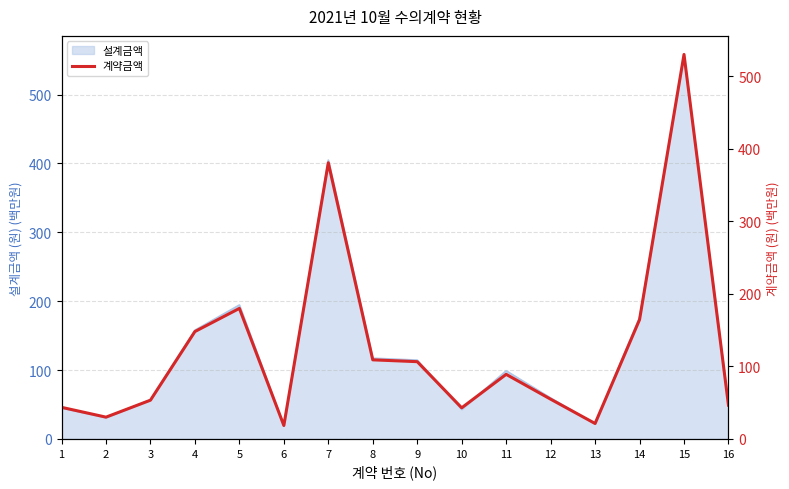

At which category does the chart reach its minimum across all series?

6